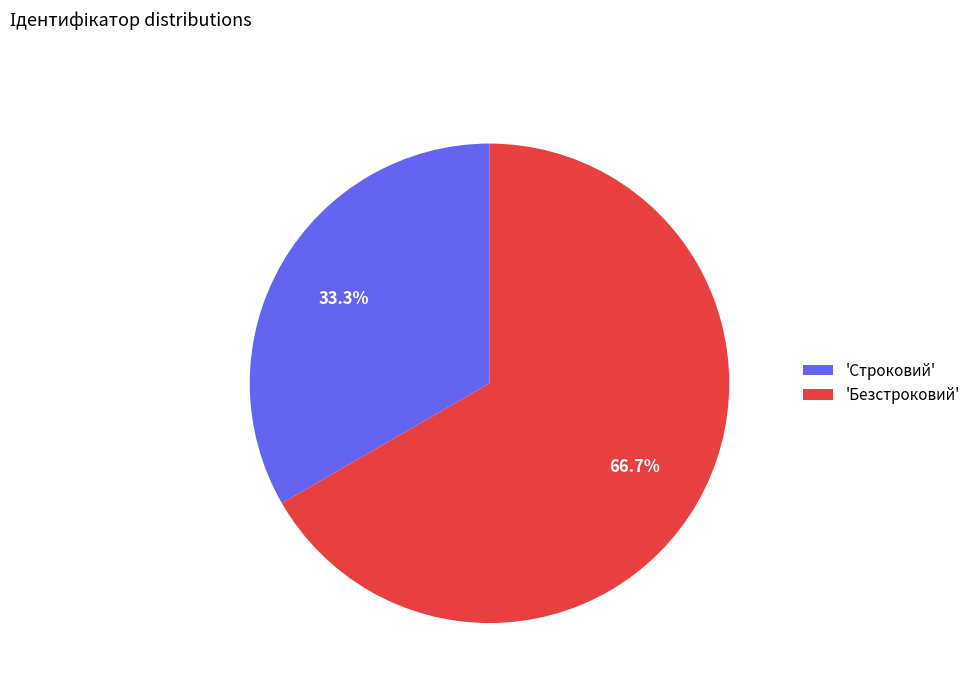

Which category has the biggest portion of the pie?

'Безстроковий'